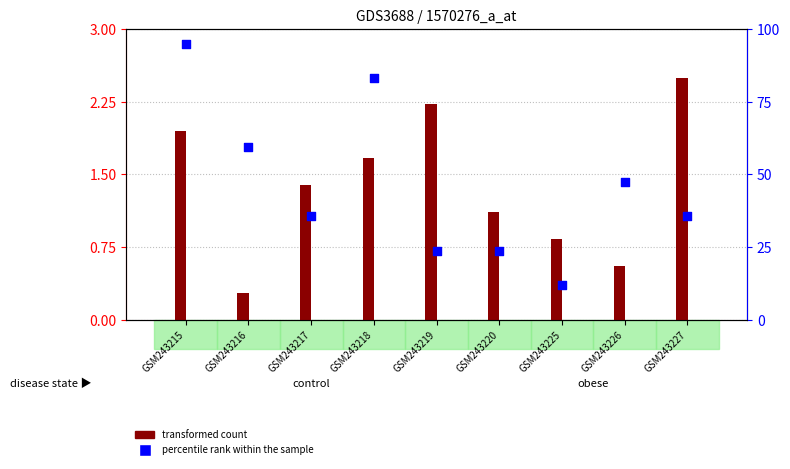

Which series contains the lowest Y value?

transformed count